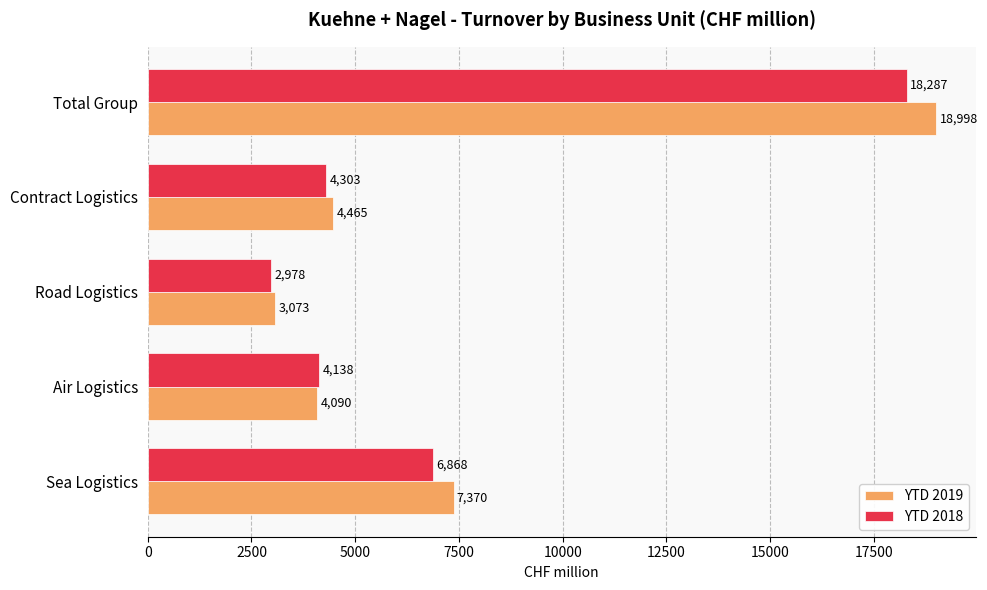

At which category is the sum across all series the highest?

Total Group